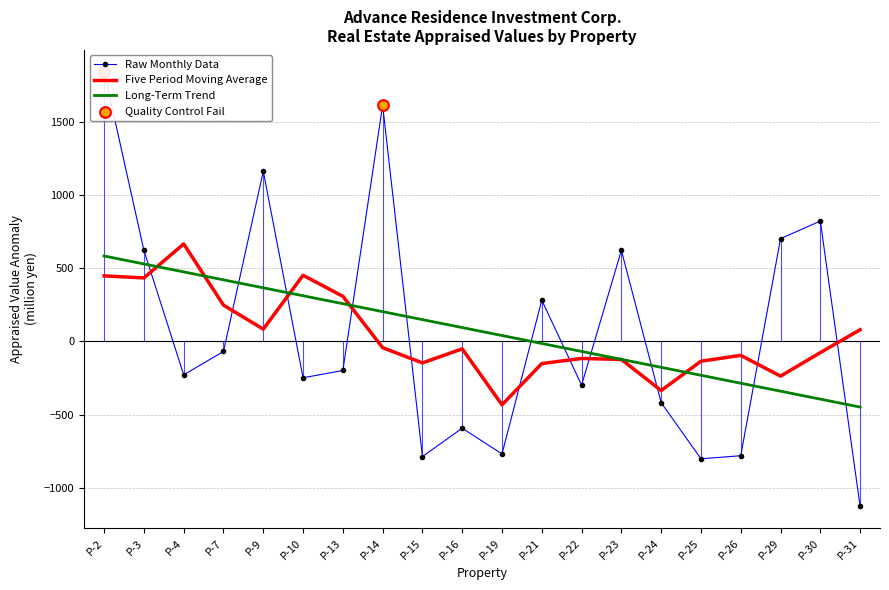

Is the value of Five Period Moving Average at P-29 greater than the value of Long-Term Trend at P-21?

No